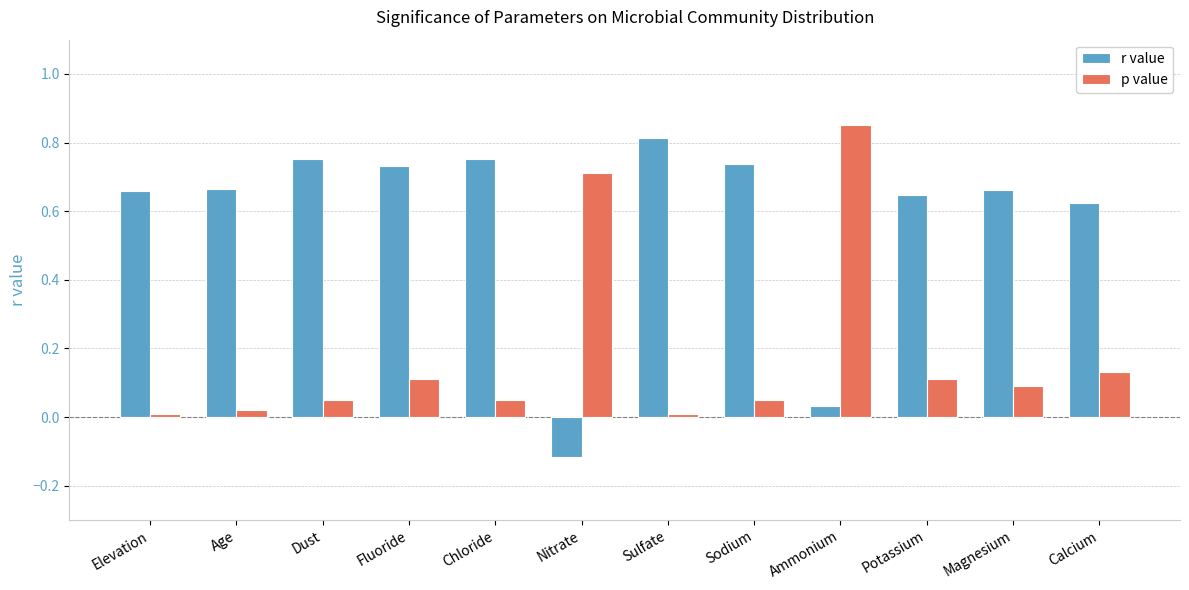

Which category has the highest value in the p value series?

Ammonium